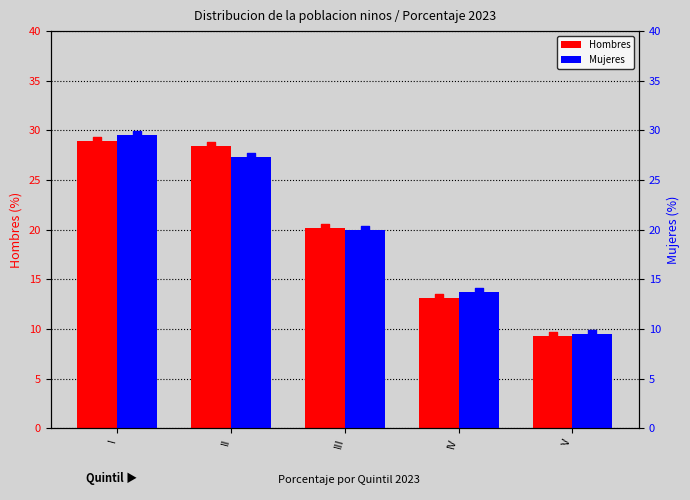

What is the total value across all series at I?

58.5